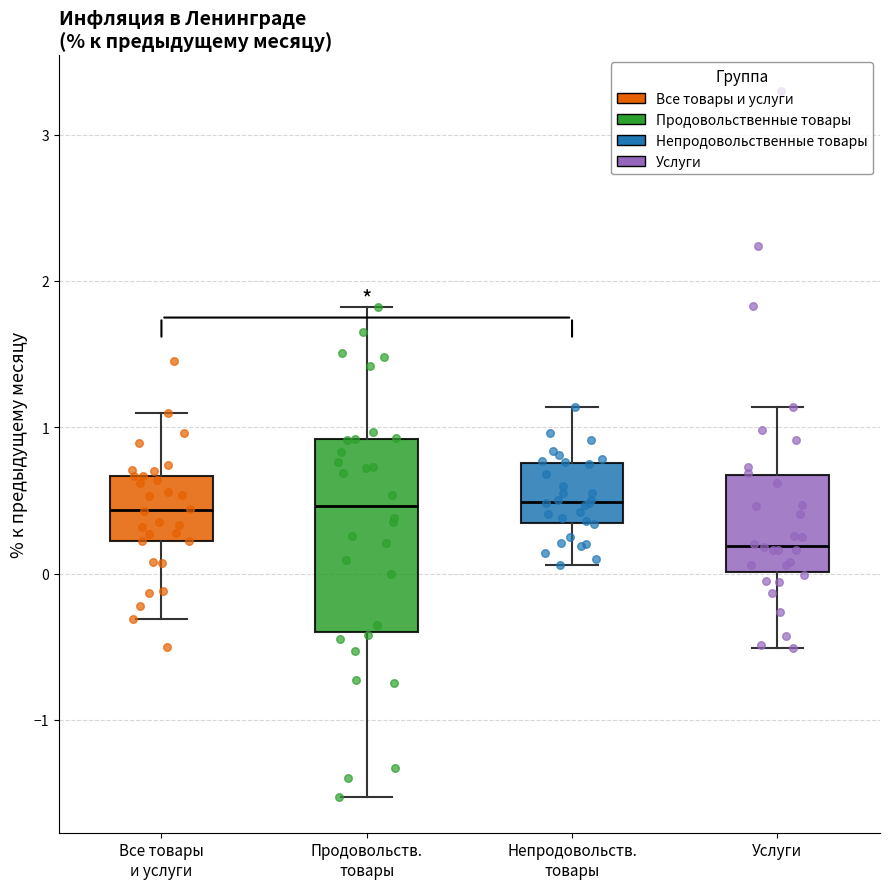

Comparing the boxes themselves (not the whiskers), which one is the tallest?

Продовольств. товары